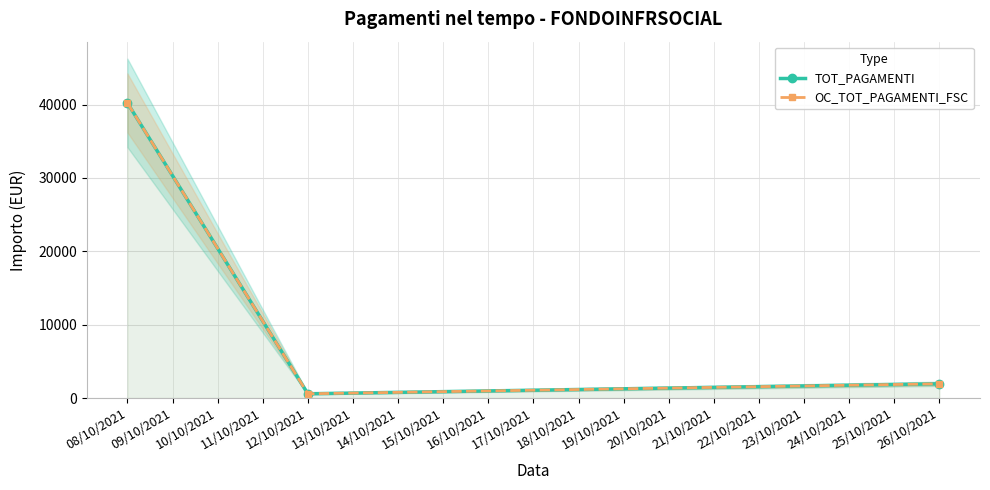

Which series changed the most between 08/10/2021 and 26/10/2021?

TOT_PAGAMENTI